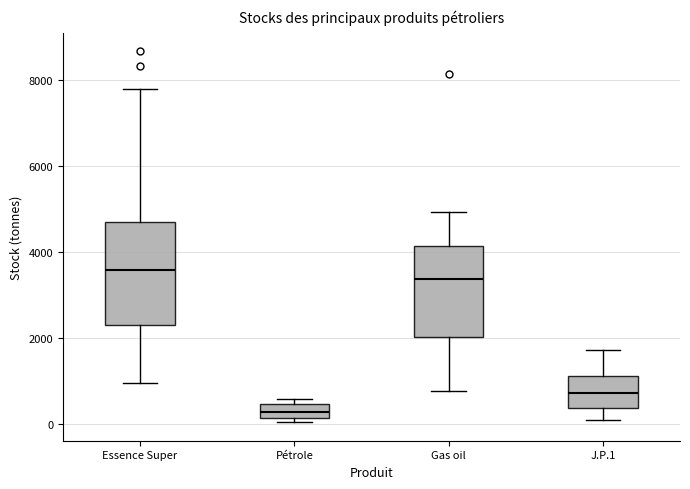

Which box is the tallest, from its lower edge to its upper edge?

Essence Super